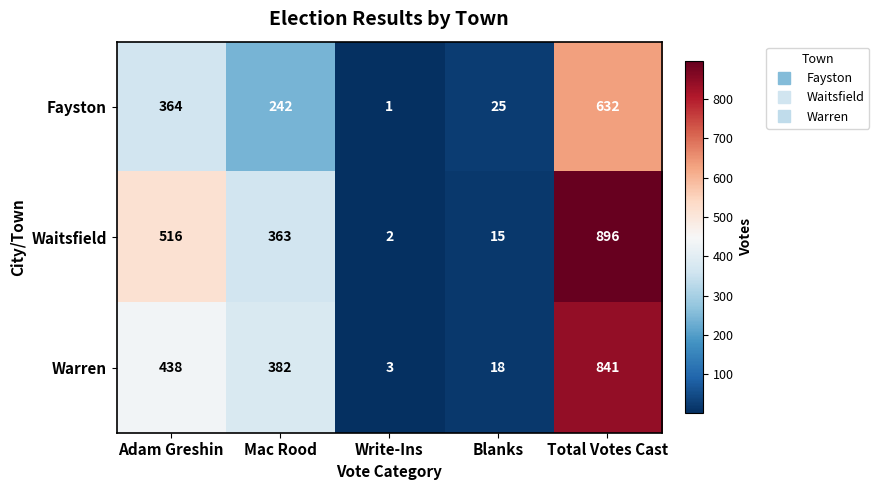

Is it true that Warren equals 18 at Blanks?

True